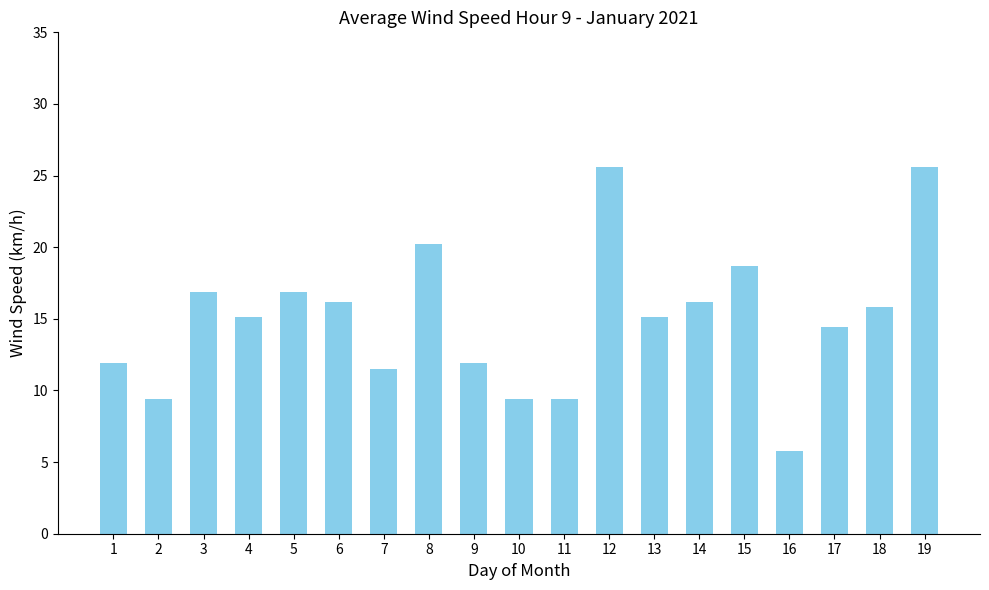

True or false: the data shows 24.8 at 13.

False